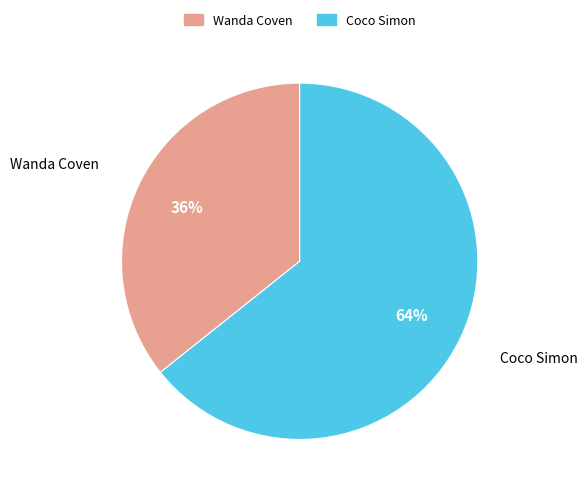

What is the ratio of the value at Wanda Coven to the value at Coco Simon?

0.6